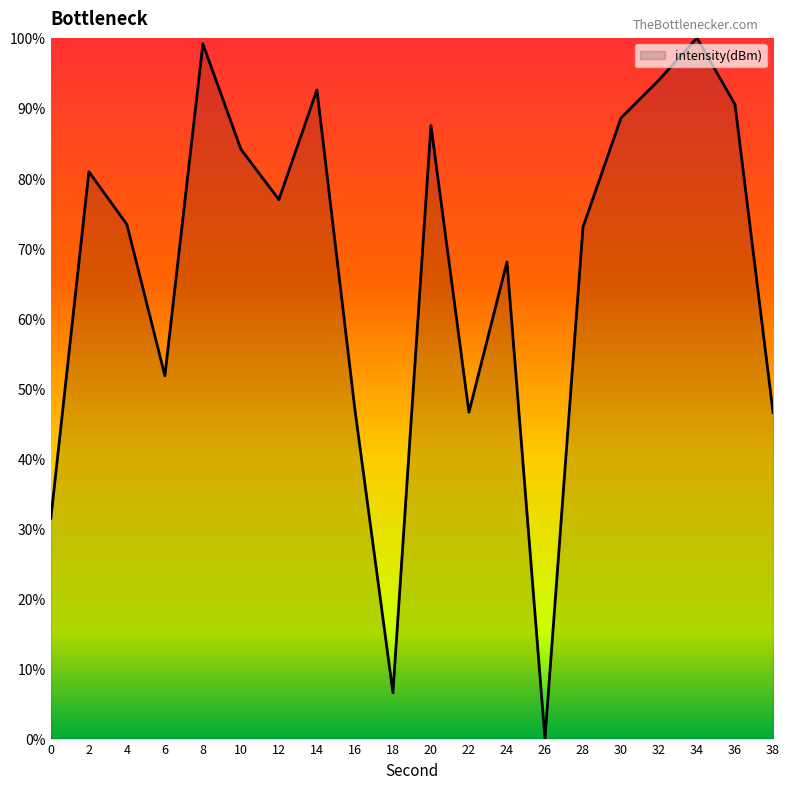

Is it true that the value at 32 is 63.1?

False